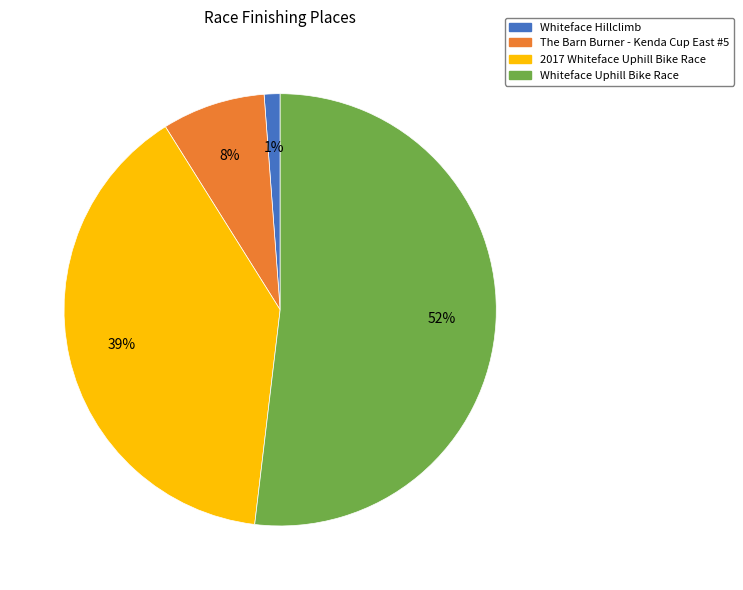

Between Whiteface Uphill Bike Race and Whiteface Hillclimb, which is larger?

Whiteface Uphill Bike Race